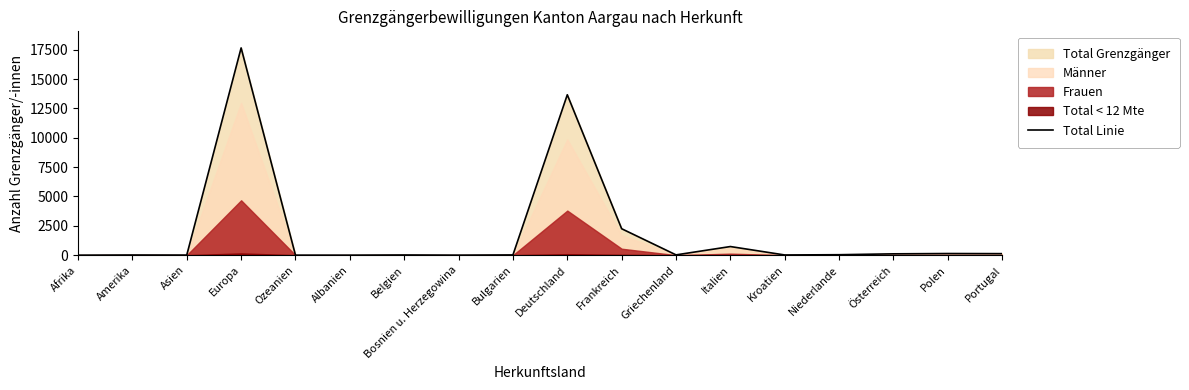

What is the maximum value shown in the chart?

17654